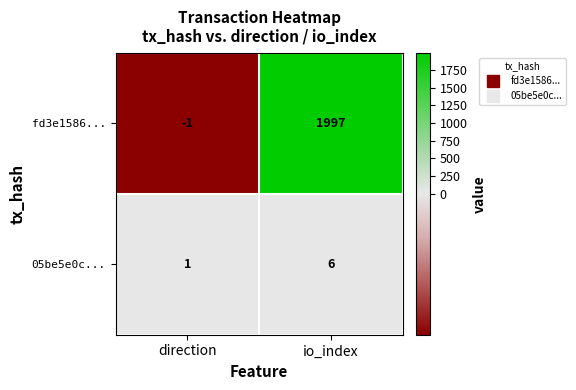

Which series has the largest range (max minus min)?

fd3e1586...